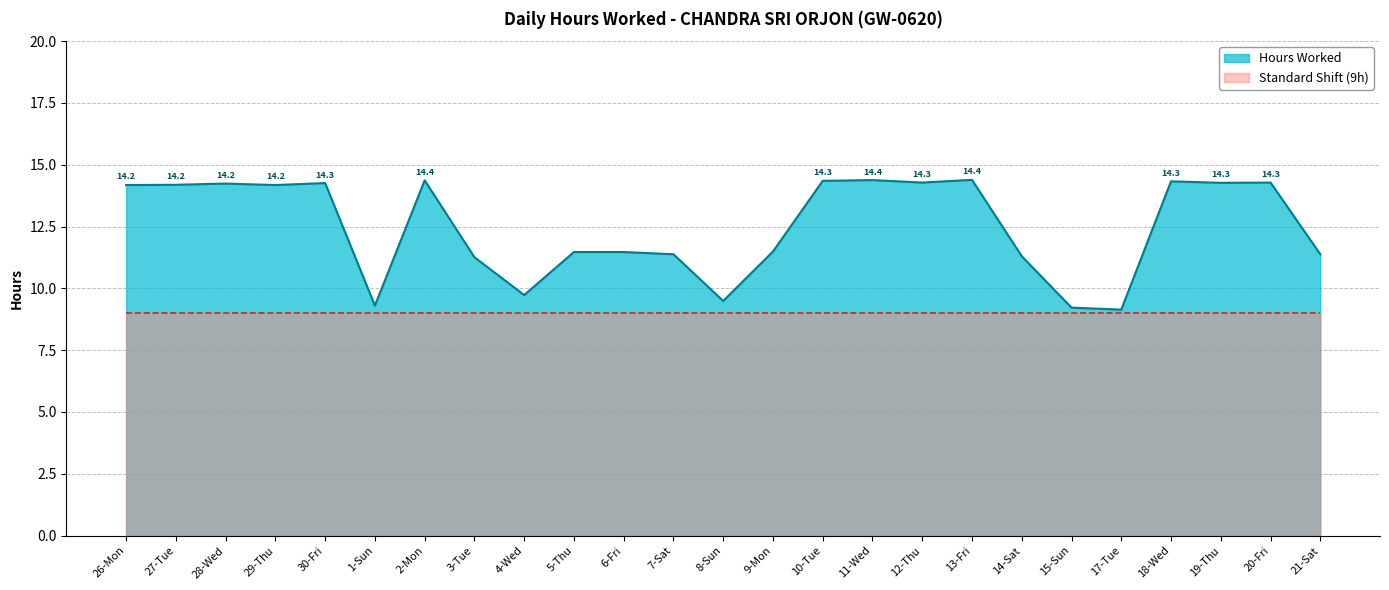

Reading right to left, list all the values displayed in this chart.

21-Sat=11.4	20-Fri=14.3	19-Thu=14.3	18-Wed=14.3	17-Tue=9.1	15-Sun=9.2	14-Sat=11.3	13-Fri=14.4	12-Thu=14.3	11-Wed=14.4	10-Tue=14.3	9-Mon=11.5	8-Sun=9.5	7-Sat=11.4	6-Fri=11.5	5-Thu=11.5	4-Wed=9.7	3-Tue=11.3	2-Mon=14.4	1-Sun=9.3	30-Fri=14.3	29-Thu=14.2	28-Wed=14.2	27-Tue=14.2	26-Mon=14.2